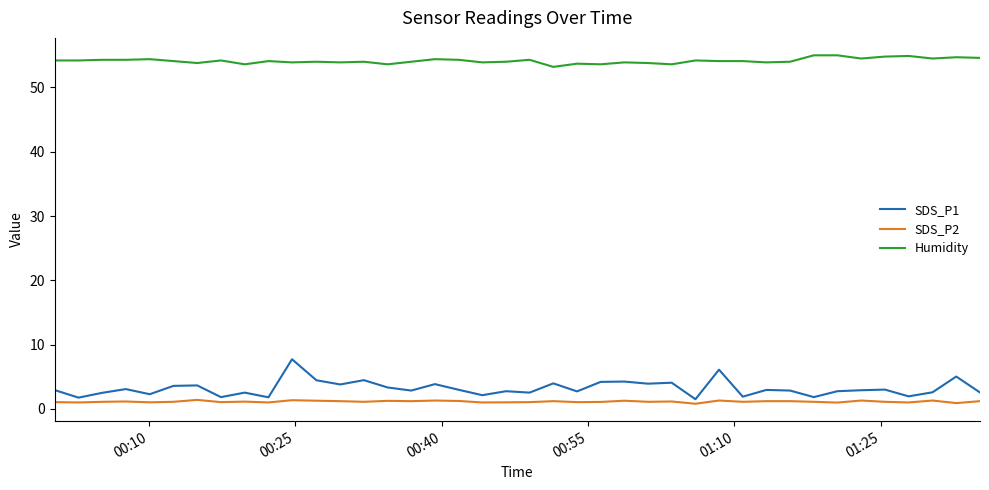

True or false: SDS_P1 and Humidity intersect in this chart.

False